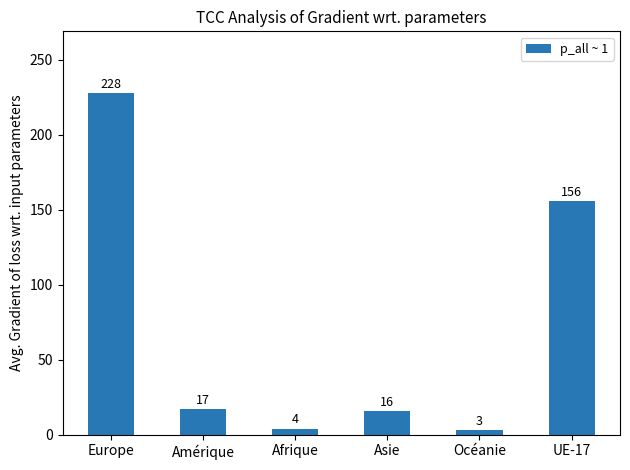

Approximately how many times larger is the value at Océanie compared to Asie?

0.2